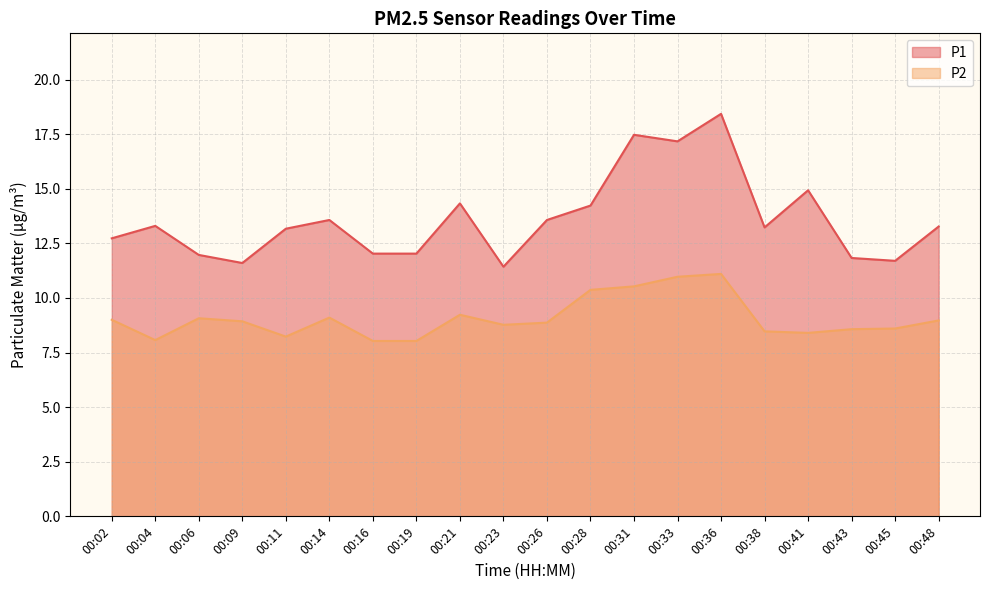

Does the chart have visible grid lines?

Yes